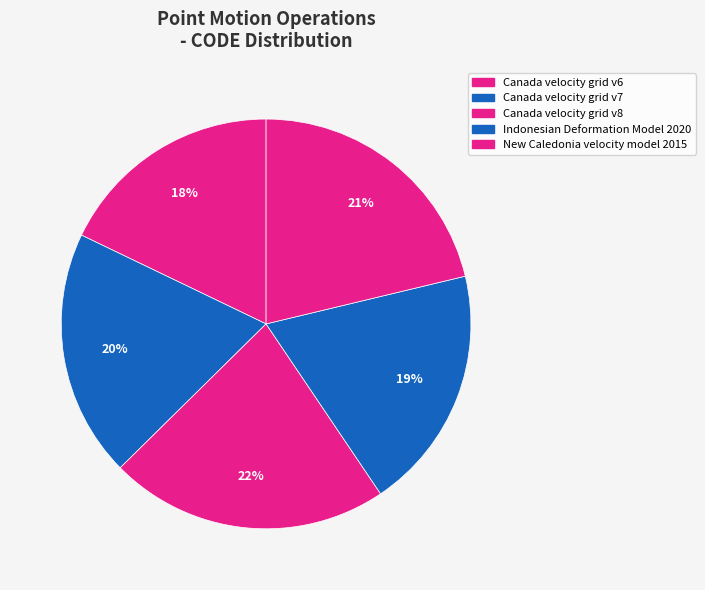

Combined, what portion of the pie is Canada velocity grid v7 and Canada velocity grid v8?

41.6%